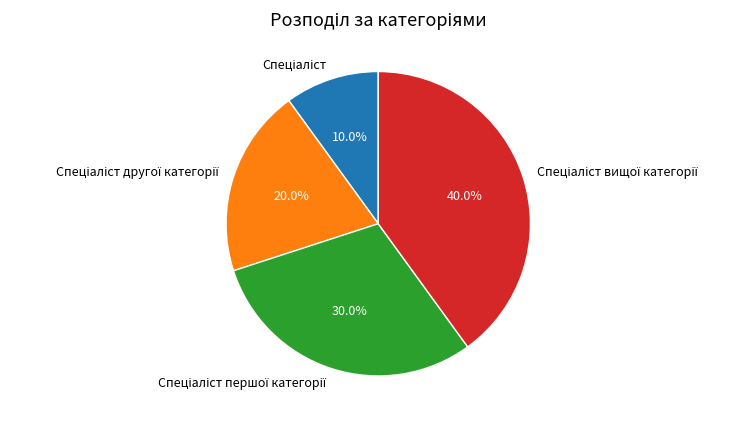

Does any single category account for the majority?

No